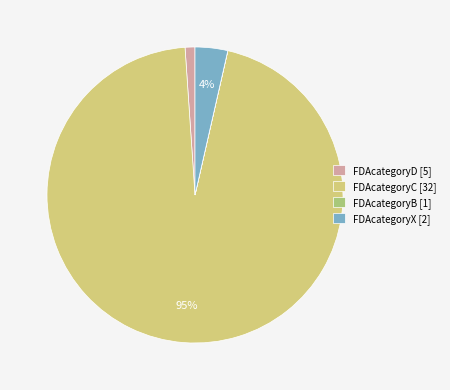

To the nearest percent, what is the average slice percentage?

25%